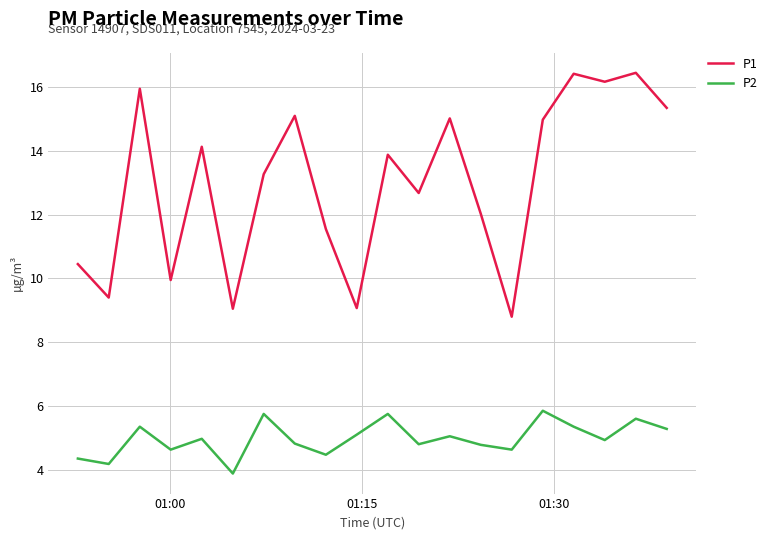

What is the minimum value shown in the chart?

3.9